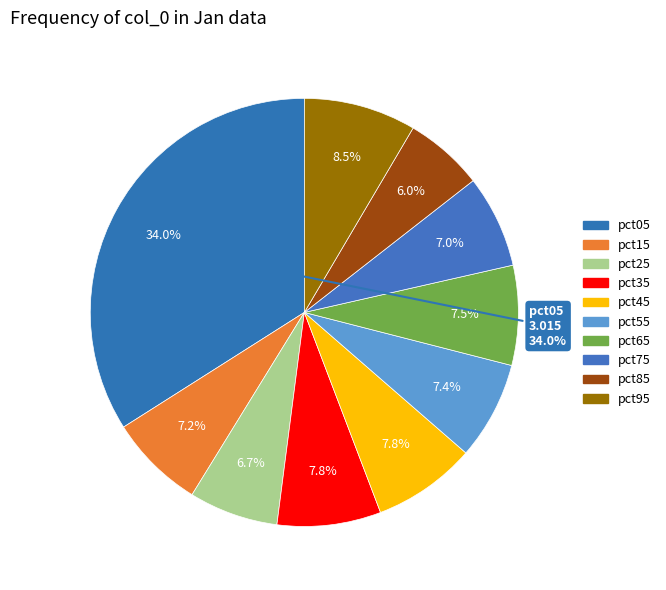

True or false: pct45 accounts for 1% of the total.

False